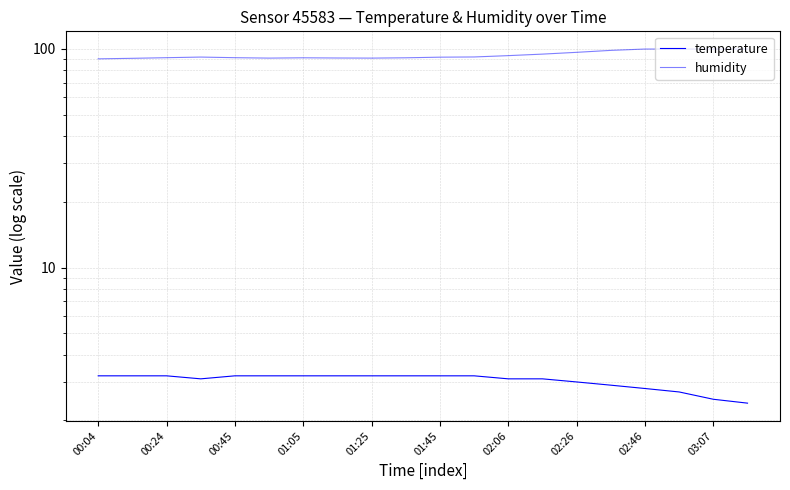

Is the value of humidity at 02:26 greater than the value of temperature at 00:04?

Yes